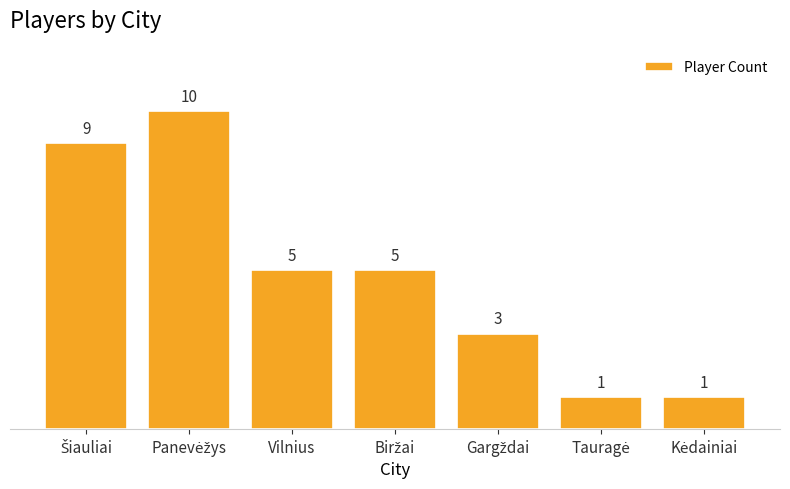

What is the average value?

5